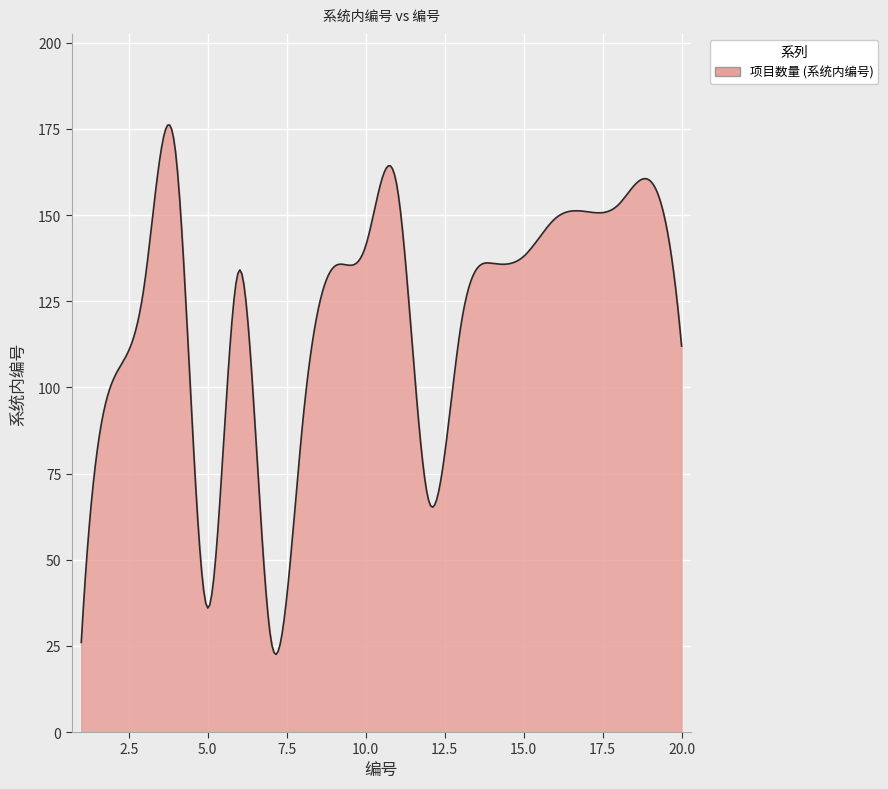

What is the minimum value shown in the chart?

22.5